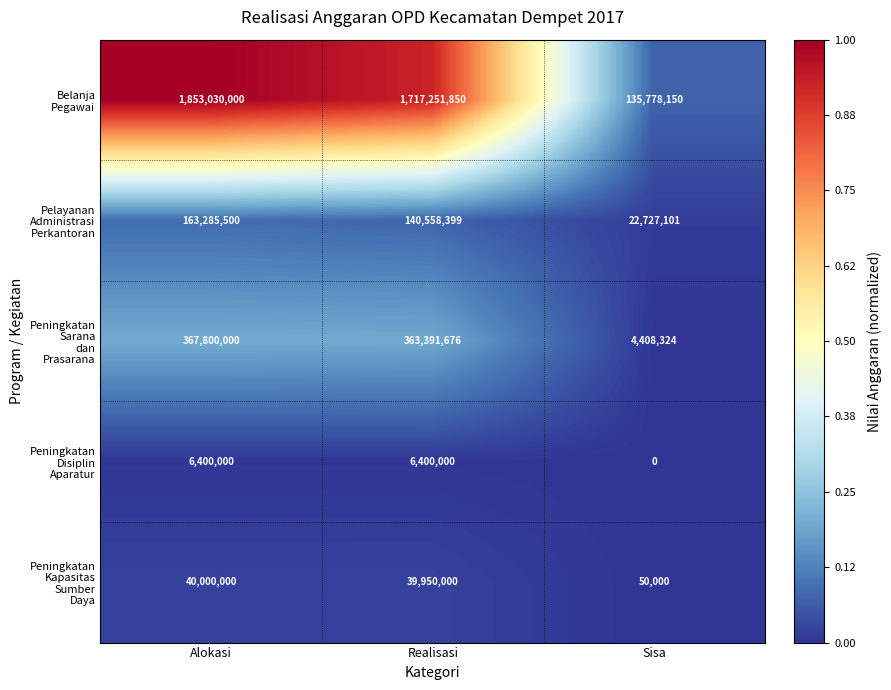

At how many categories does at least one series exceed 108344513?

3